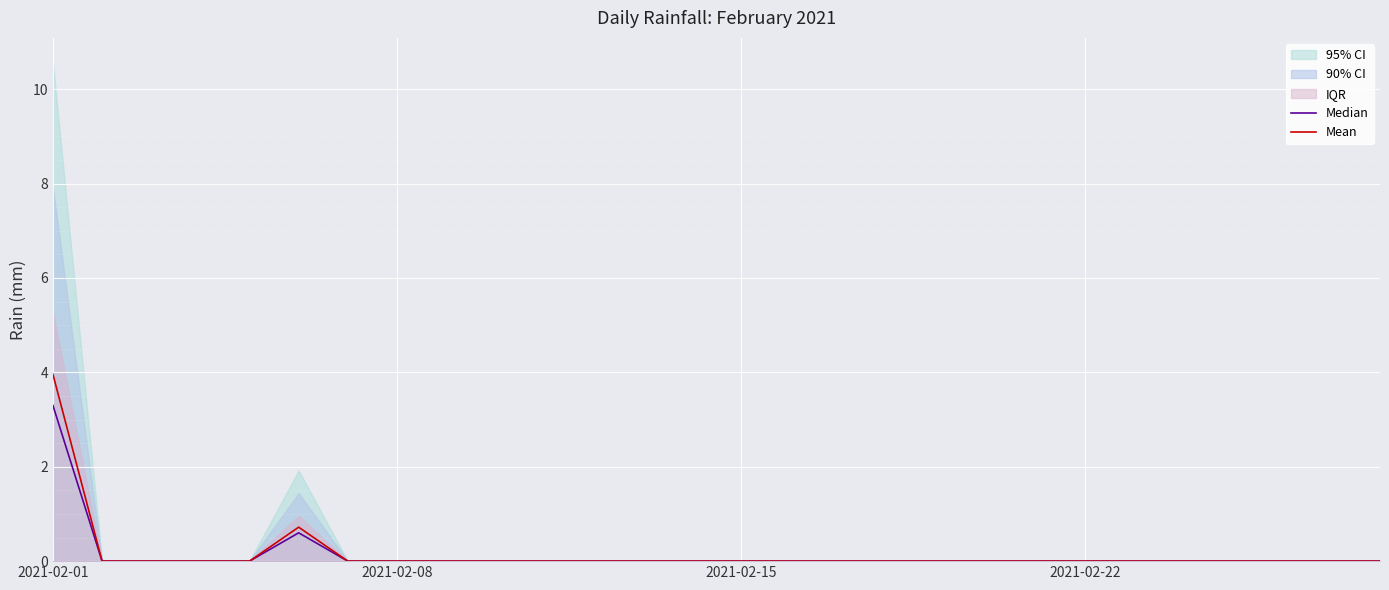

Which series has the widest spread of values?

Mean